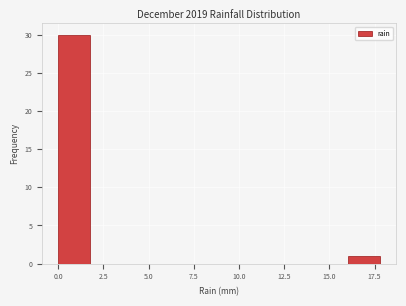

Around what value on the x-axis is the tallest bar? Give the approximate position of its centre, as read against the axis.

1.0